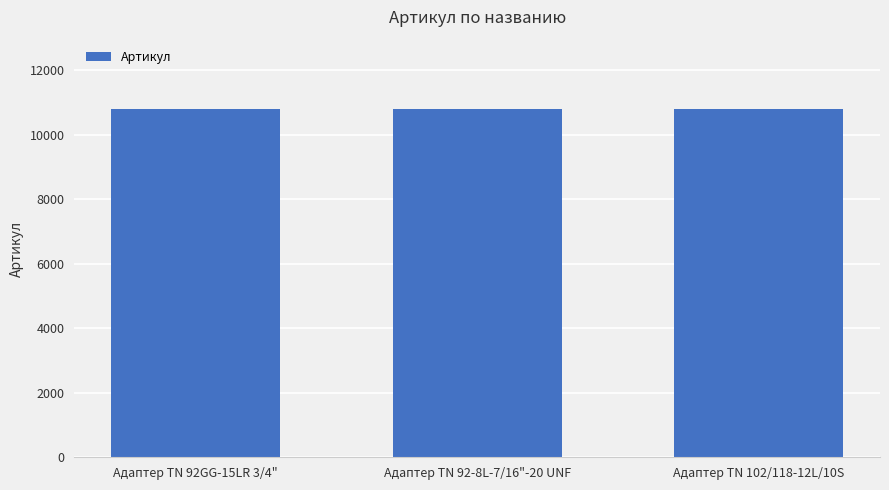

Is it true that the value at Адаптер TN 92GG-15LR 3/4" is 3833?

False